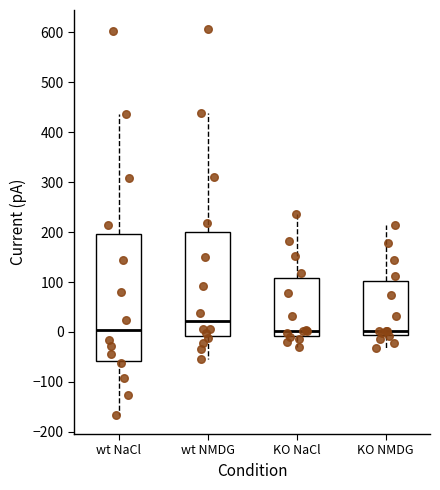

Where does the median line of the box for wt NaCl sit on the y-axis? The values are not printed on the chart, so give them approximately, as read against the axis.

0